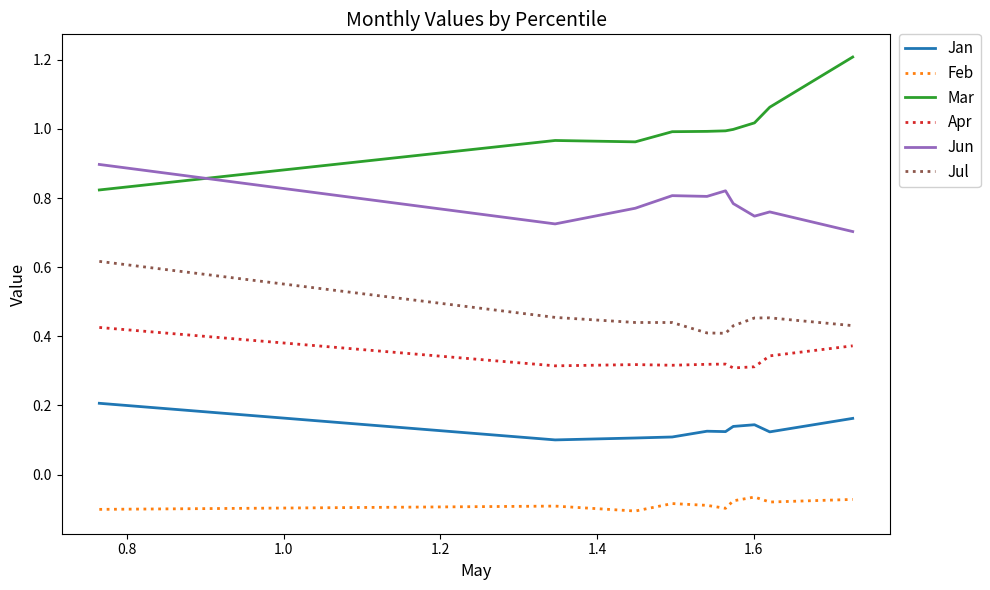

Rank the series by their maximum value, from highest to lowest.

Mar, Jun, Jul, Apr, Jan, Feb